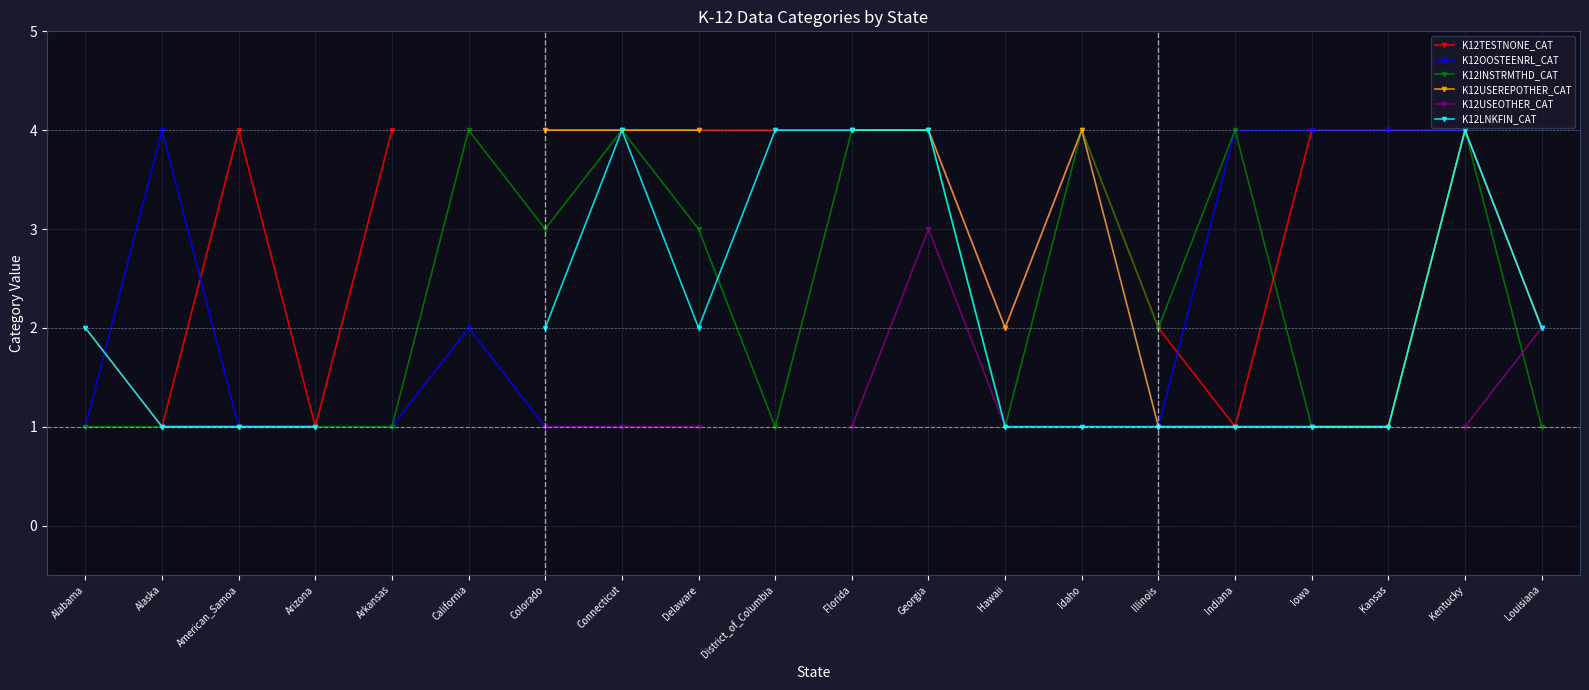

The value of K12LNKFIN_CAT at Arizona is 1.0. True or false?

True